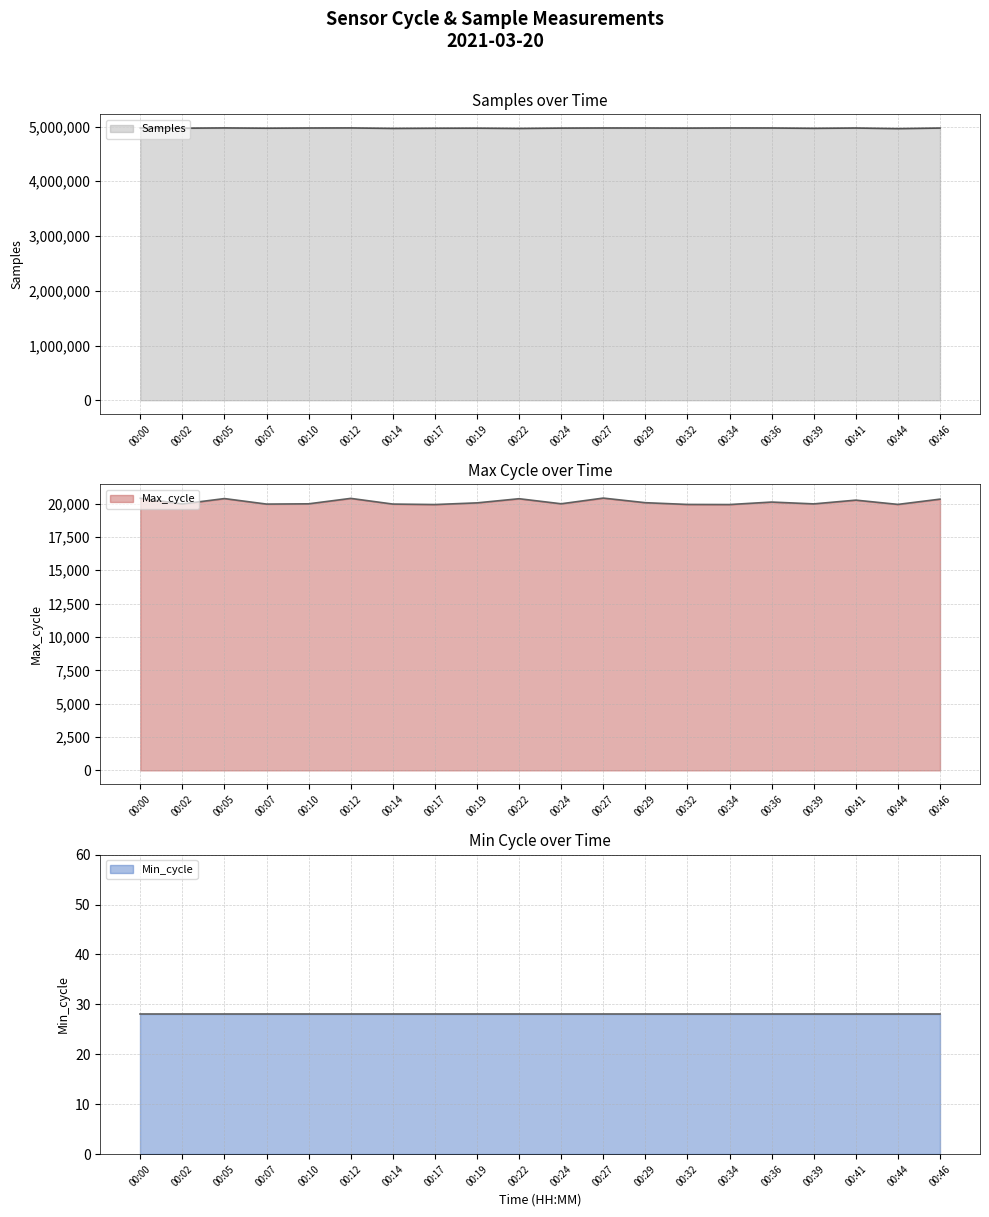

What is the total value across all series at 00:14?

4986052